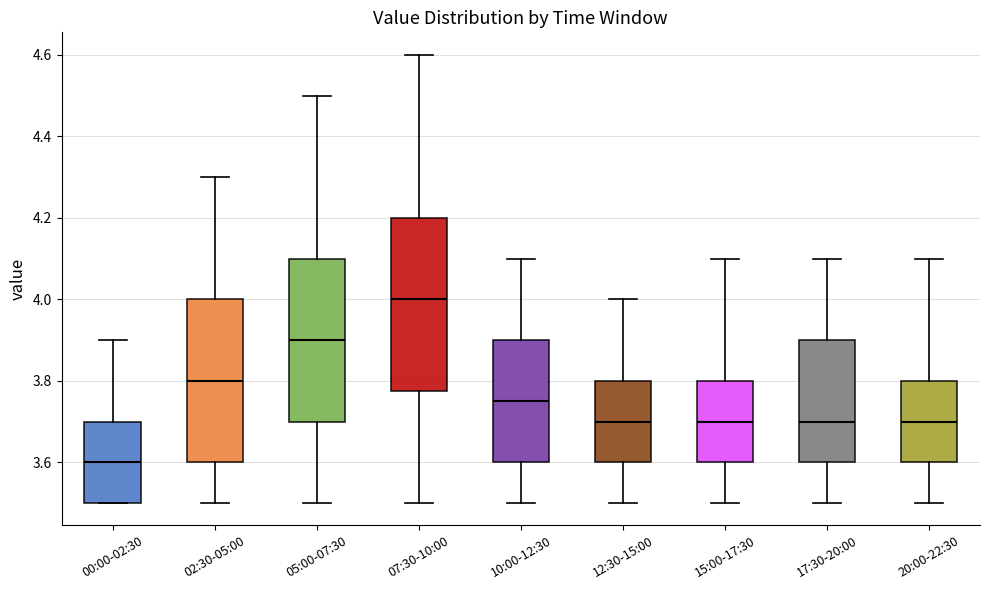

Comparing the boxes themselves (not the whiskers), which one is the tallest?

07:30-10:00